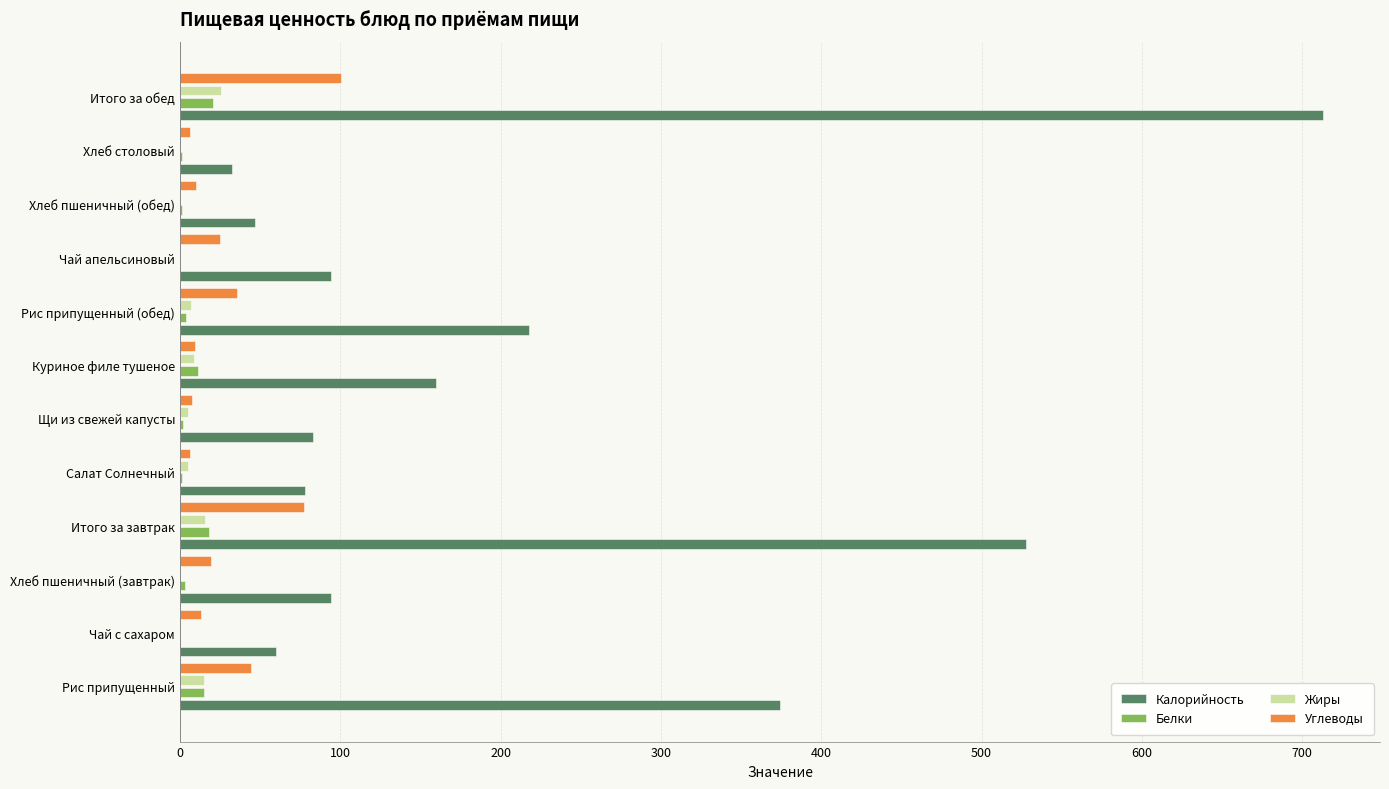

Is the value of Углеводы at Рис припущенный greater than the value of Жиры at Итого за завтрак?

Yes